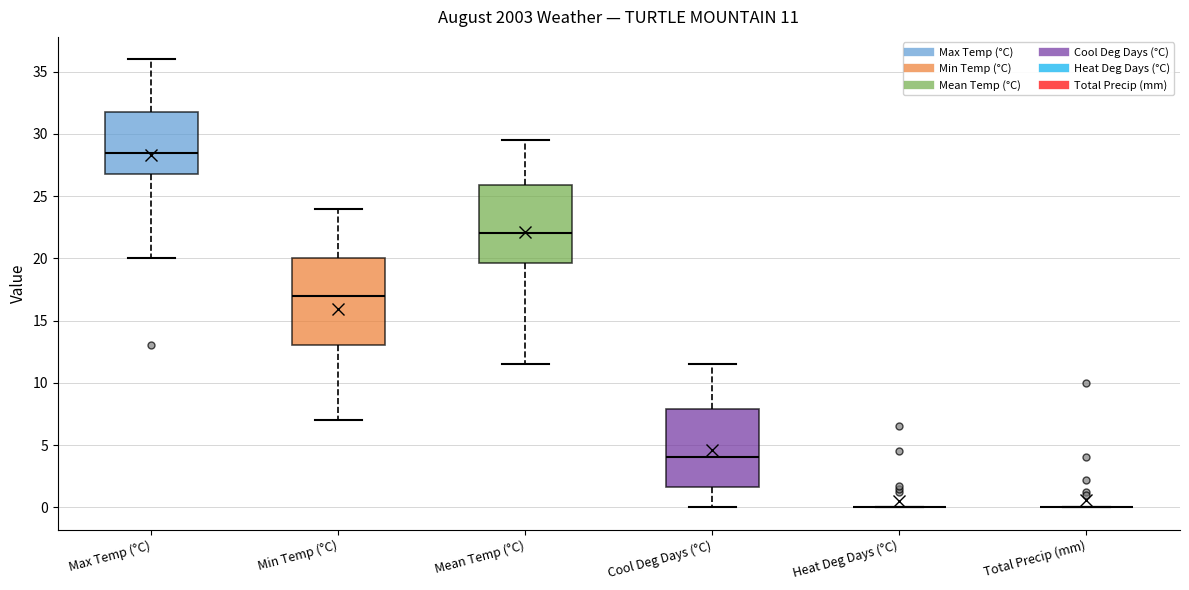

Which box is the tallest, from its lower edge to its upper edge?

Min Temp (°C)